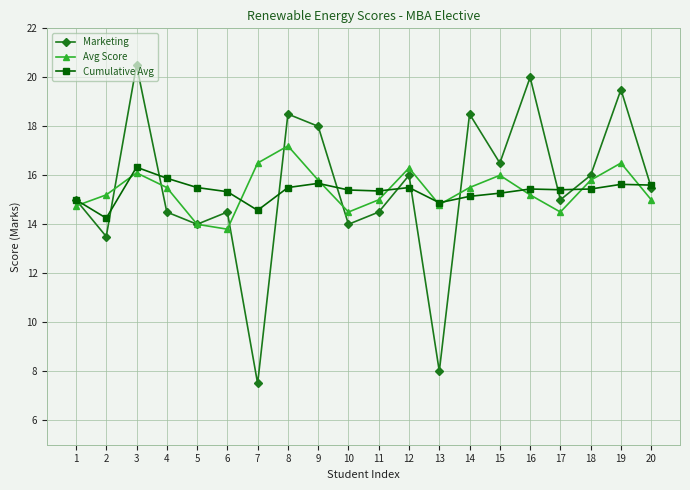

At which category is the sum across all series the highest?

3